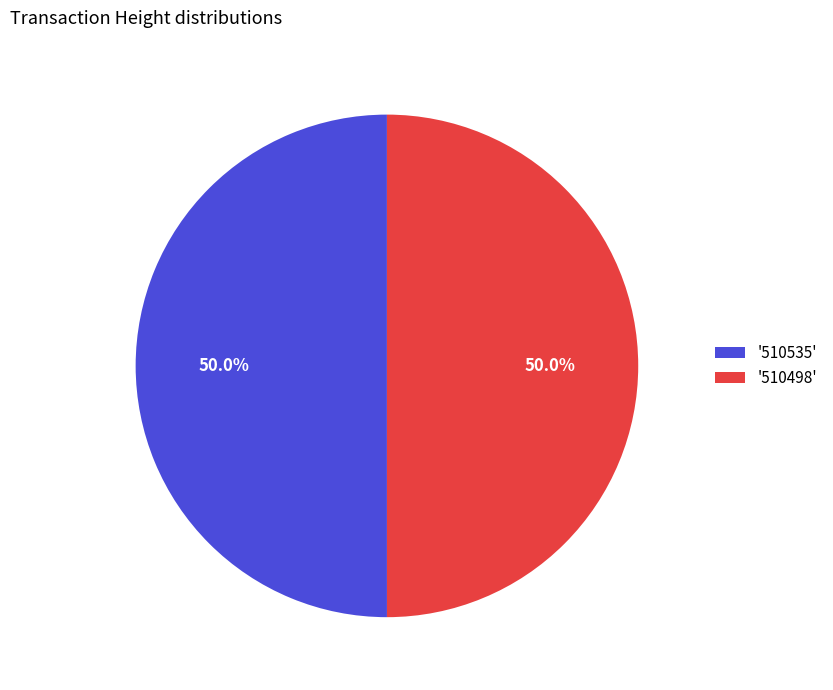

What is the total percentage of '510535' and '510498'?

100.0%